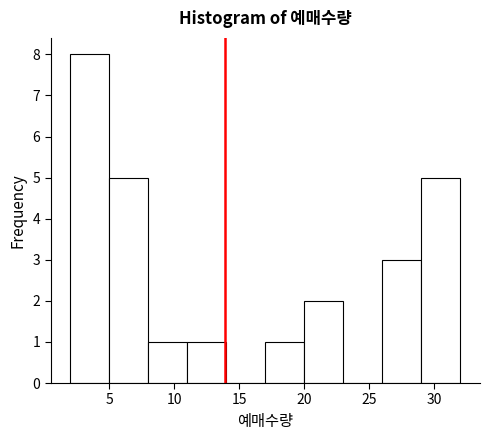

Over which range of the x-axis is the bar tallest?

2 to 5